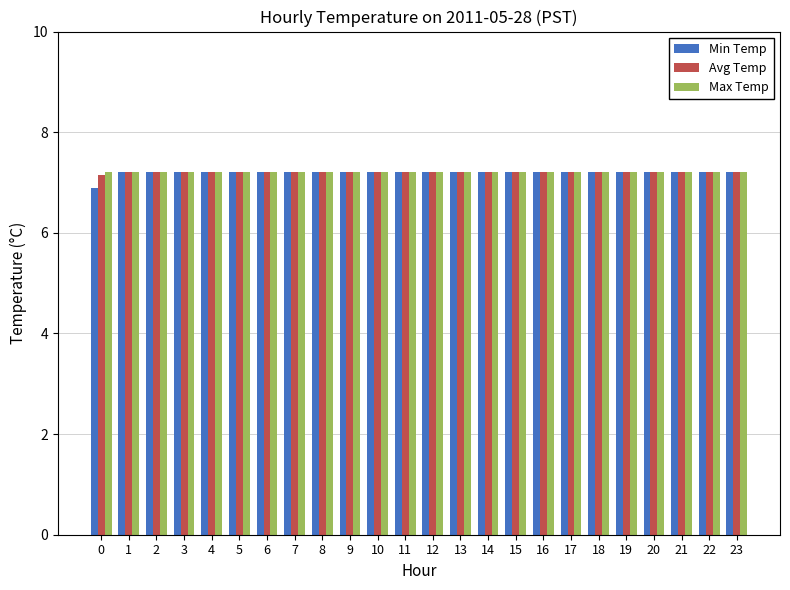

What is the value of the Min Temp bar at the 19th from the left?

7.2